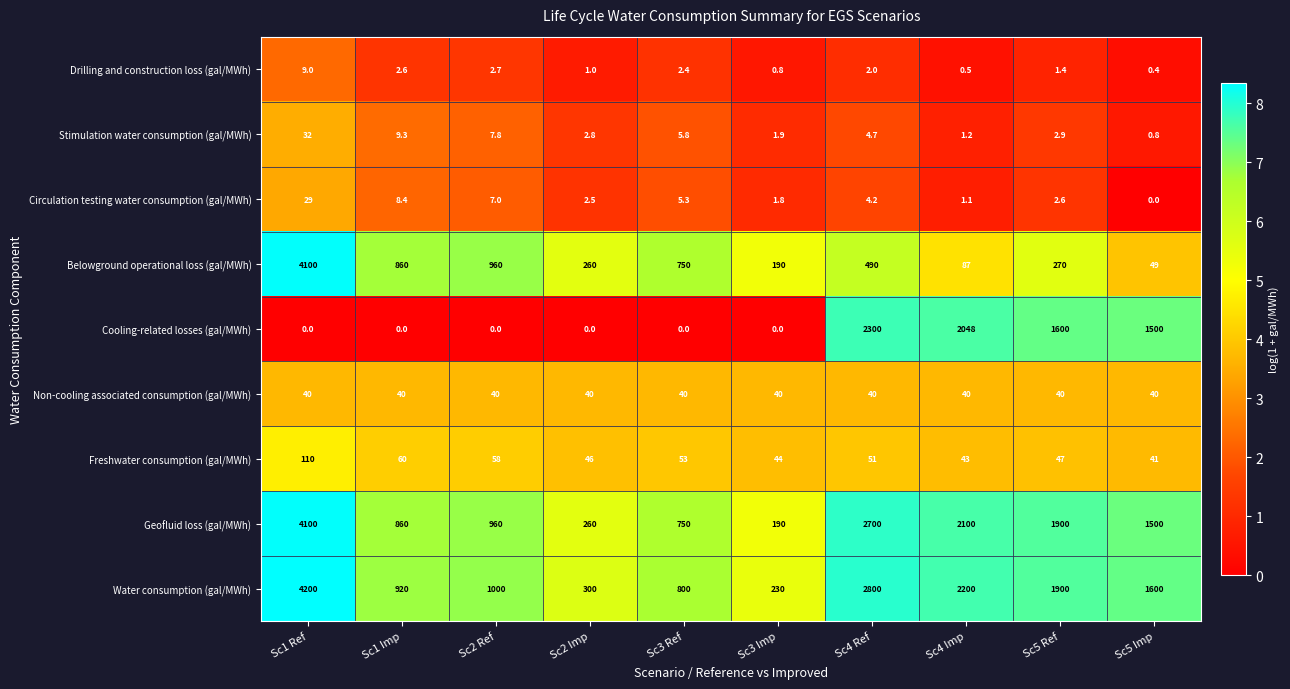

What is the spread (max minus min) of values at Sc4 Imp?

2199.5